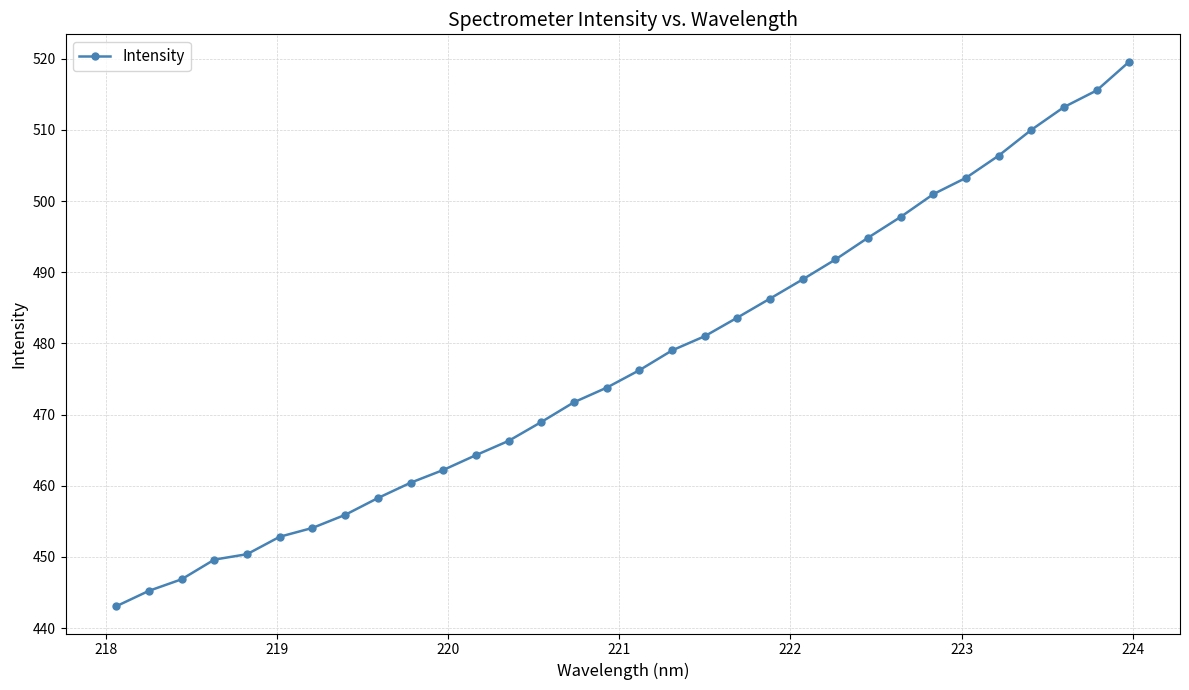

What is the average value?

477.3